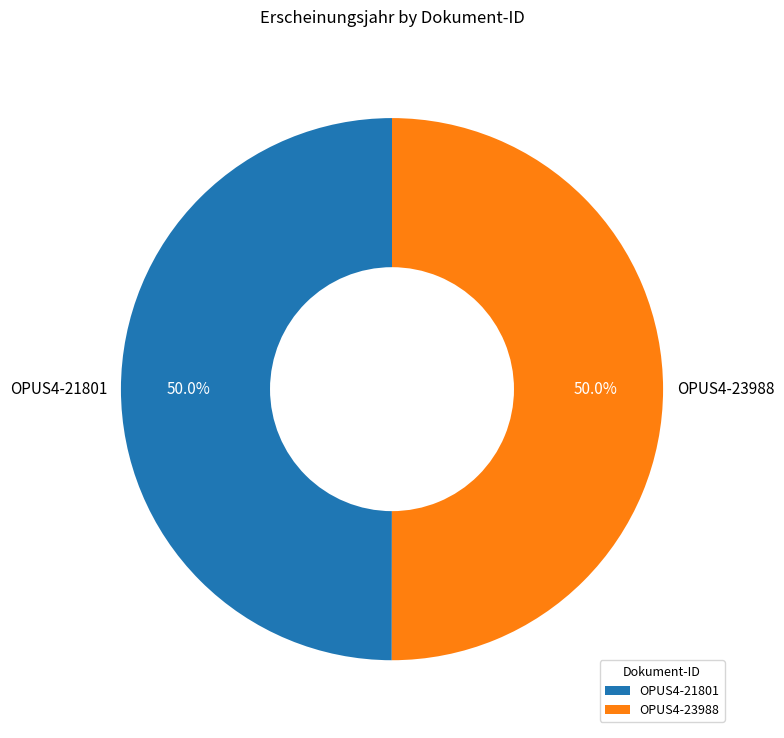

What percentage is the OPUS4-23988 slice, to the nearest percent?

50%